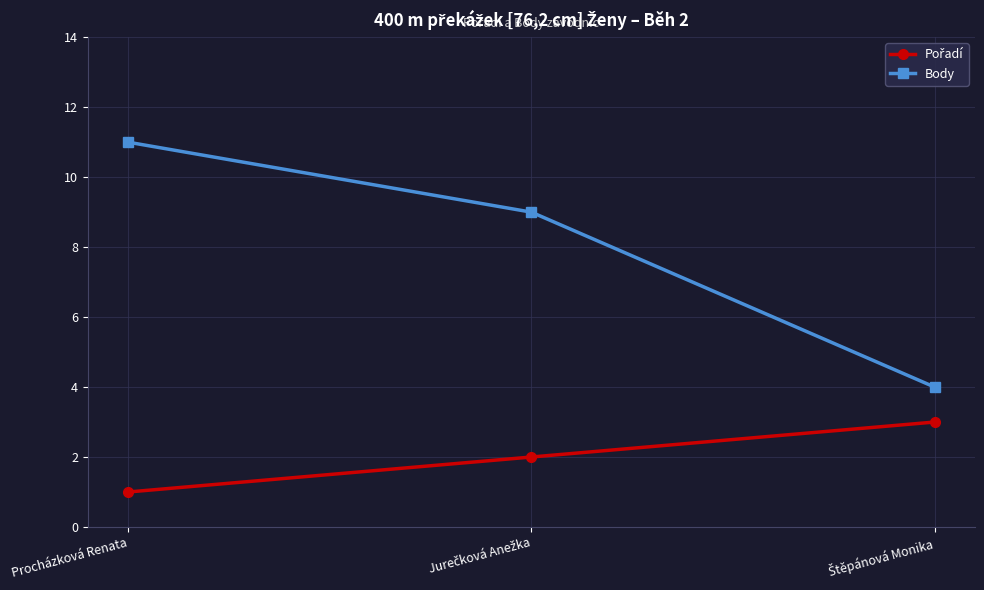

What is the difference between the maximum and minimum values in the Body series?

7